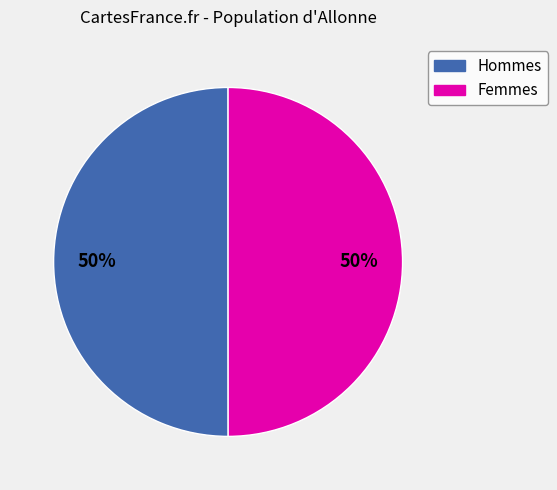

To the nearest percent, what is the combined percentage of Hommes and Femmes?

100%